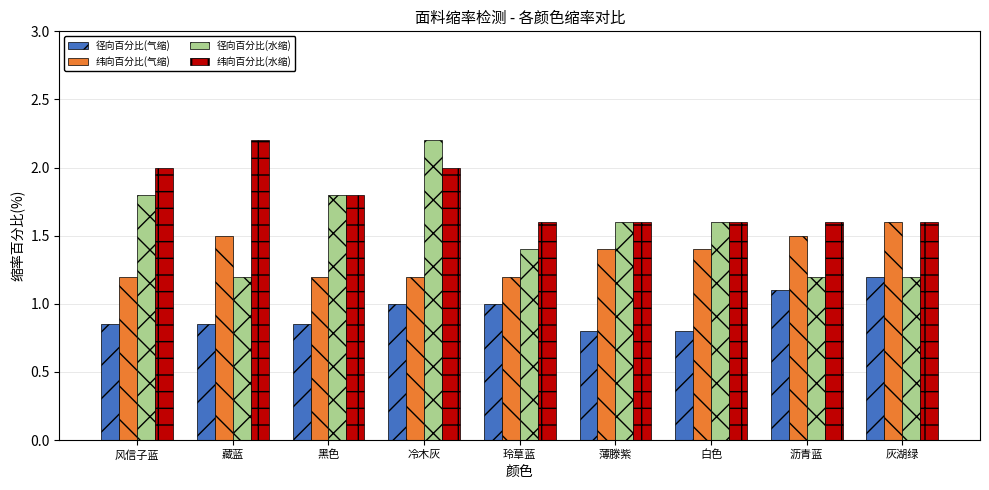

What position from the left is 冷木灰?

4